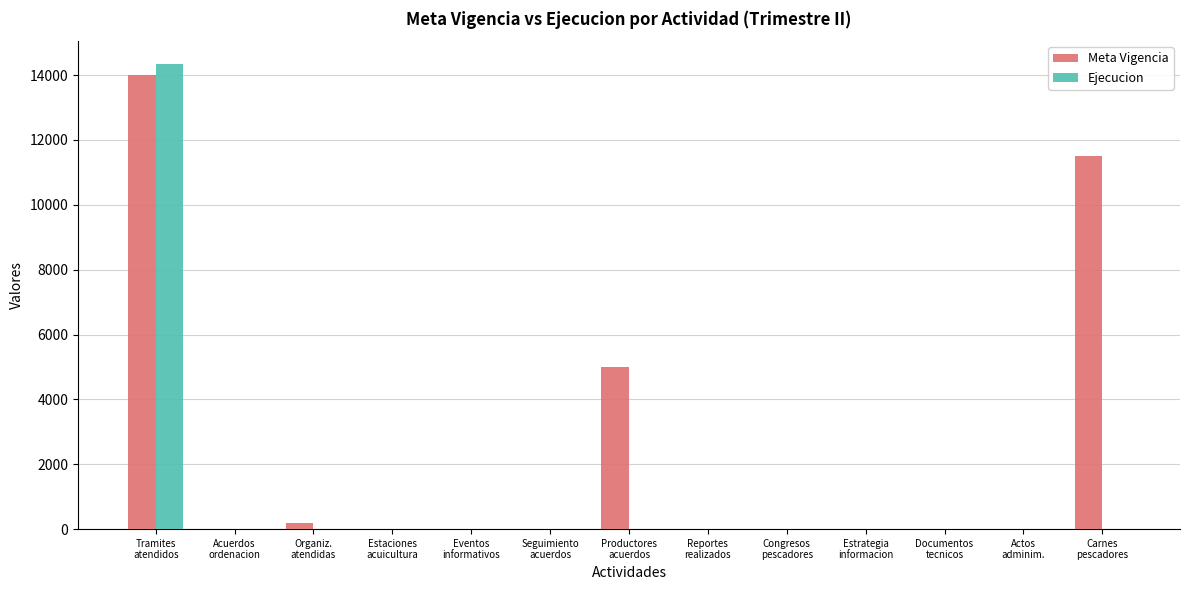

True or false: Meta Vigencia has a value of 15 at Eventos
informativos.

True